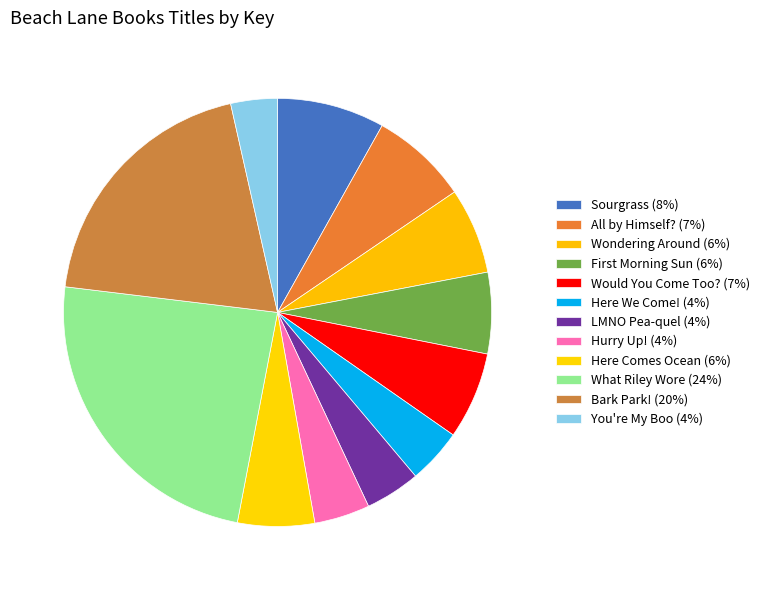

Which category has the biggest portion of the pie?

What Riley Wore